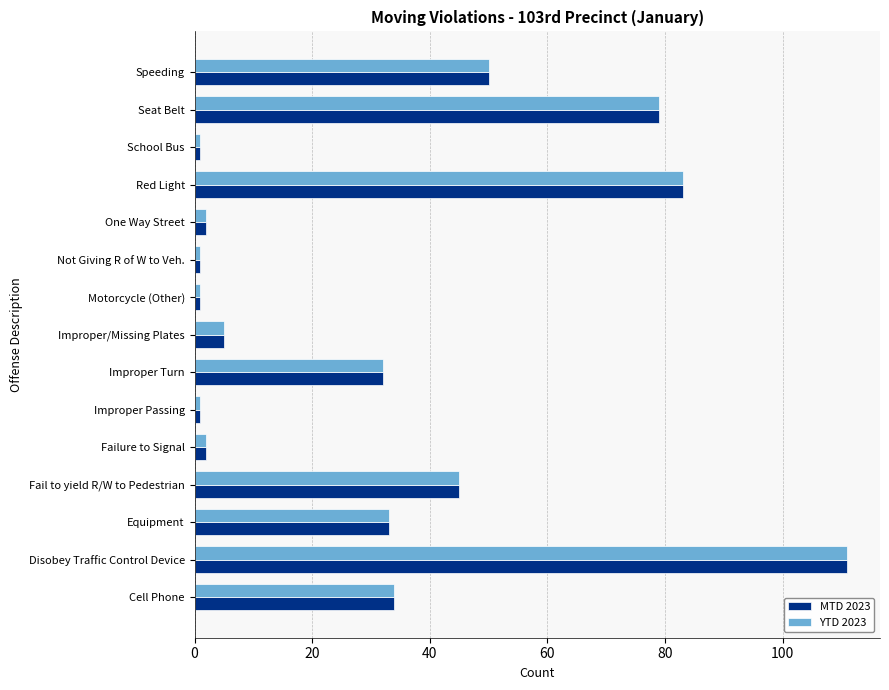

What are all the series names shown in the legend?

MTD 2023, YTD 2023